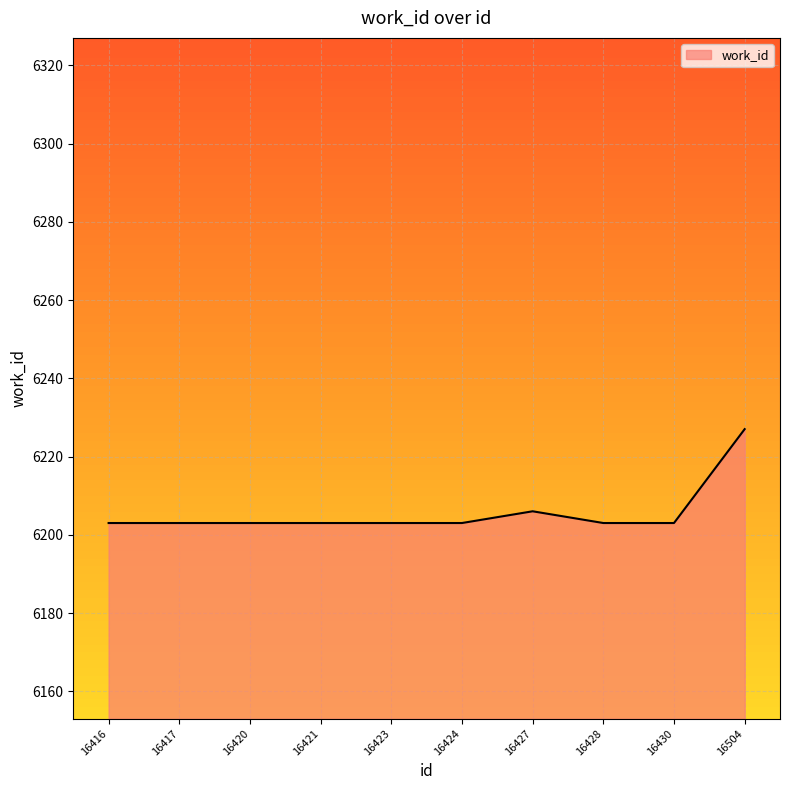

Does the chart display data point markers on the line(s)?

No